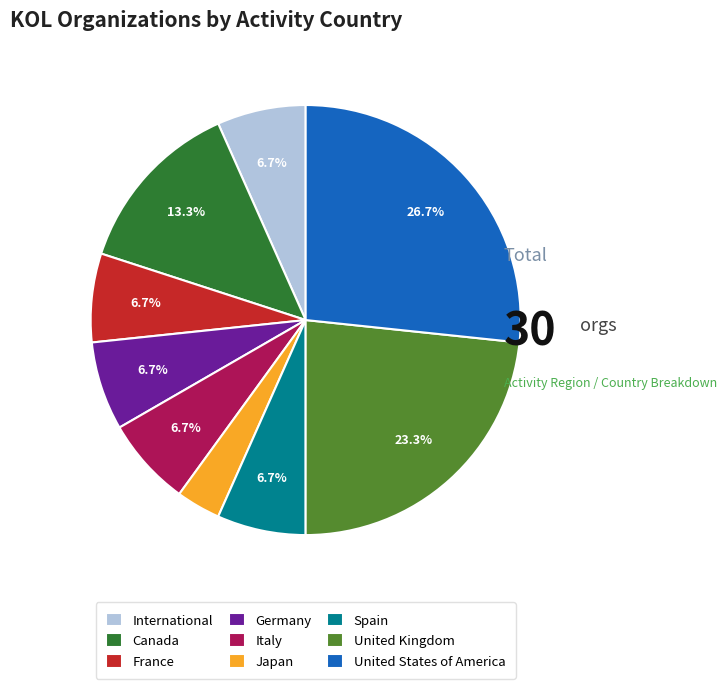

Does any single category account for the majority?

No